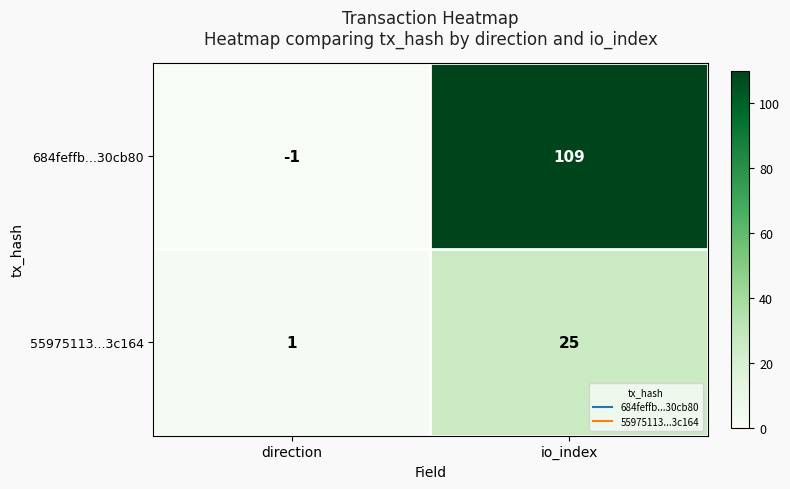

True or false: 55975113...3c164 has a value of 25 at io_index.

True